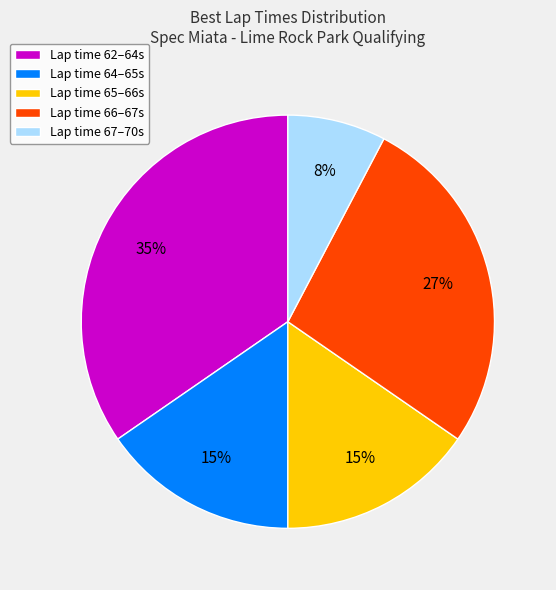

To the nearest percent, what portion does Lap time 64–65s represent?

15%